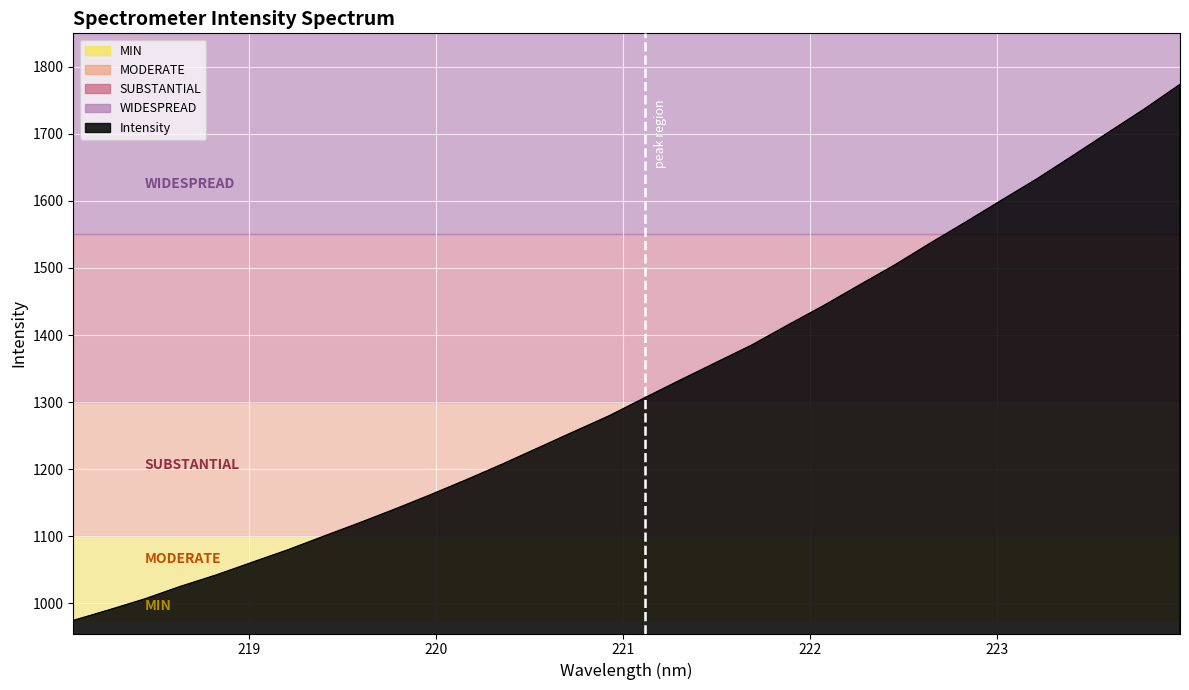

What is the difference between the maximum and minimum values?

799.6